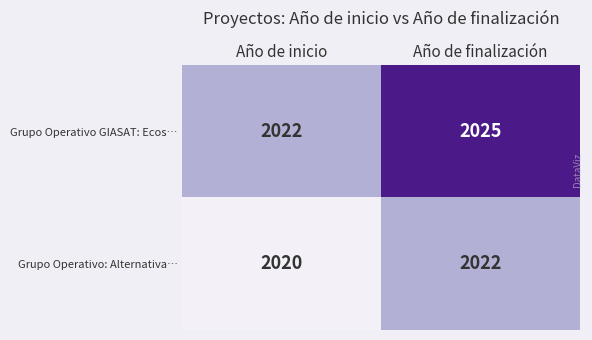

Which series changed the most between Año de inicio and Año de finalización?

Grupo Operativo GIASAT: Ecos…